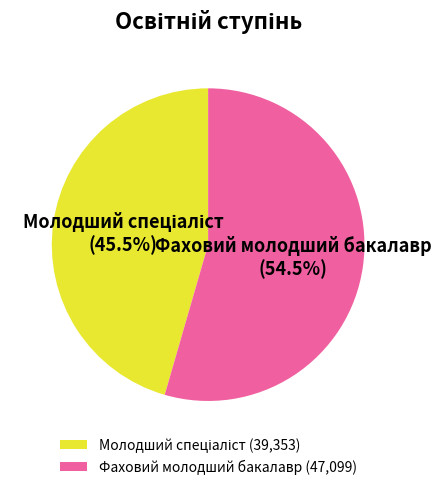

How much of the chart is everything except Фаховий молодший бакалавр?

45.5%